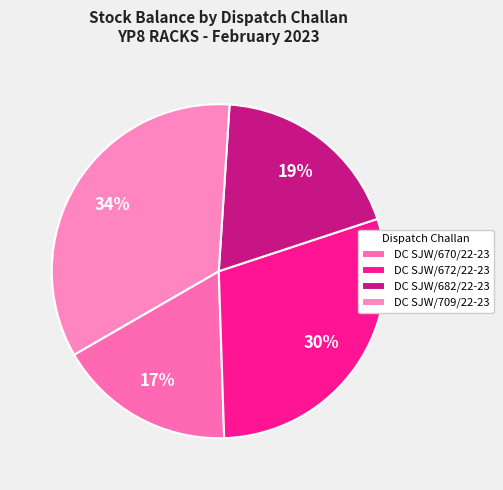

To the nearest percent, what percentage of the pie is DC SJW/709/22-23?

34%